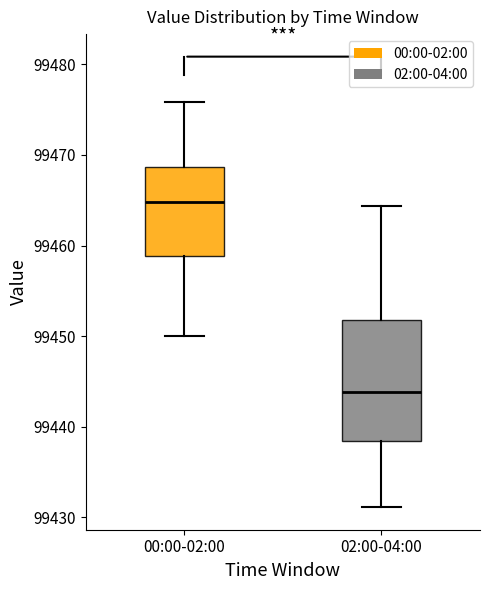

Comparing the boxes themselves (not the whiskers), which one is the tallest?

02:00-04:00